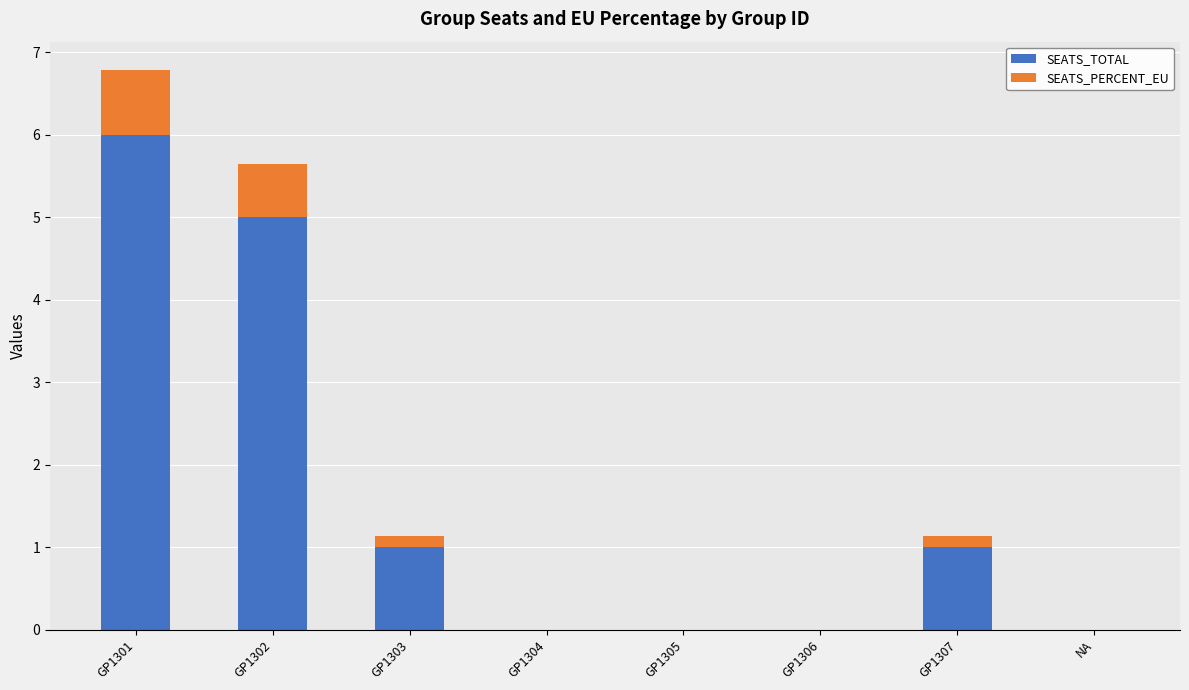

True or false: SEATS_TOTAL has a value of 1.4 at GP1303.

False